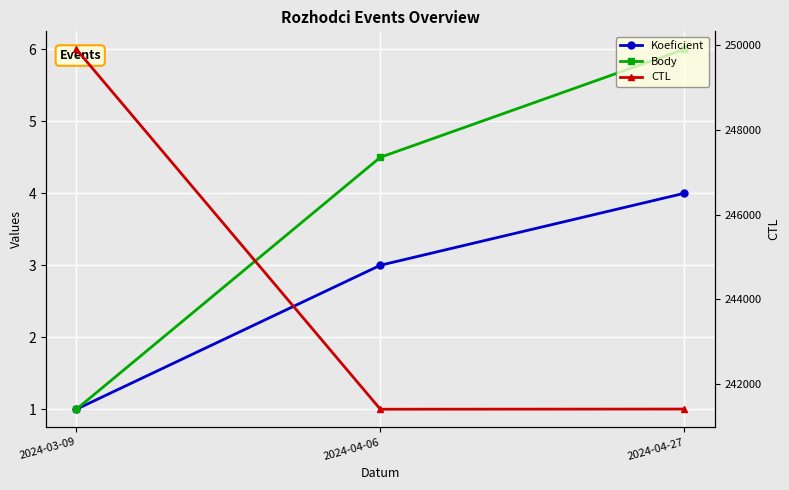

How many lines are shown in the chart?

3